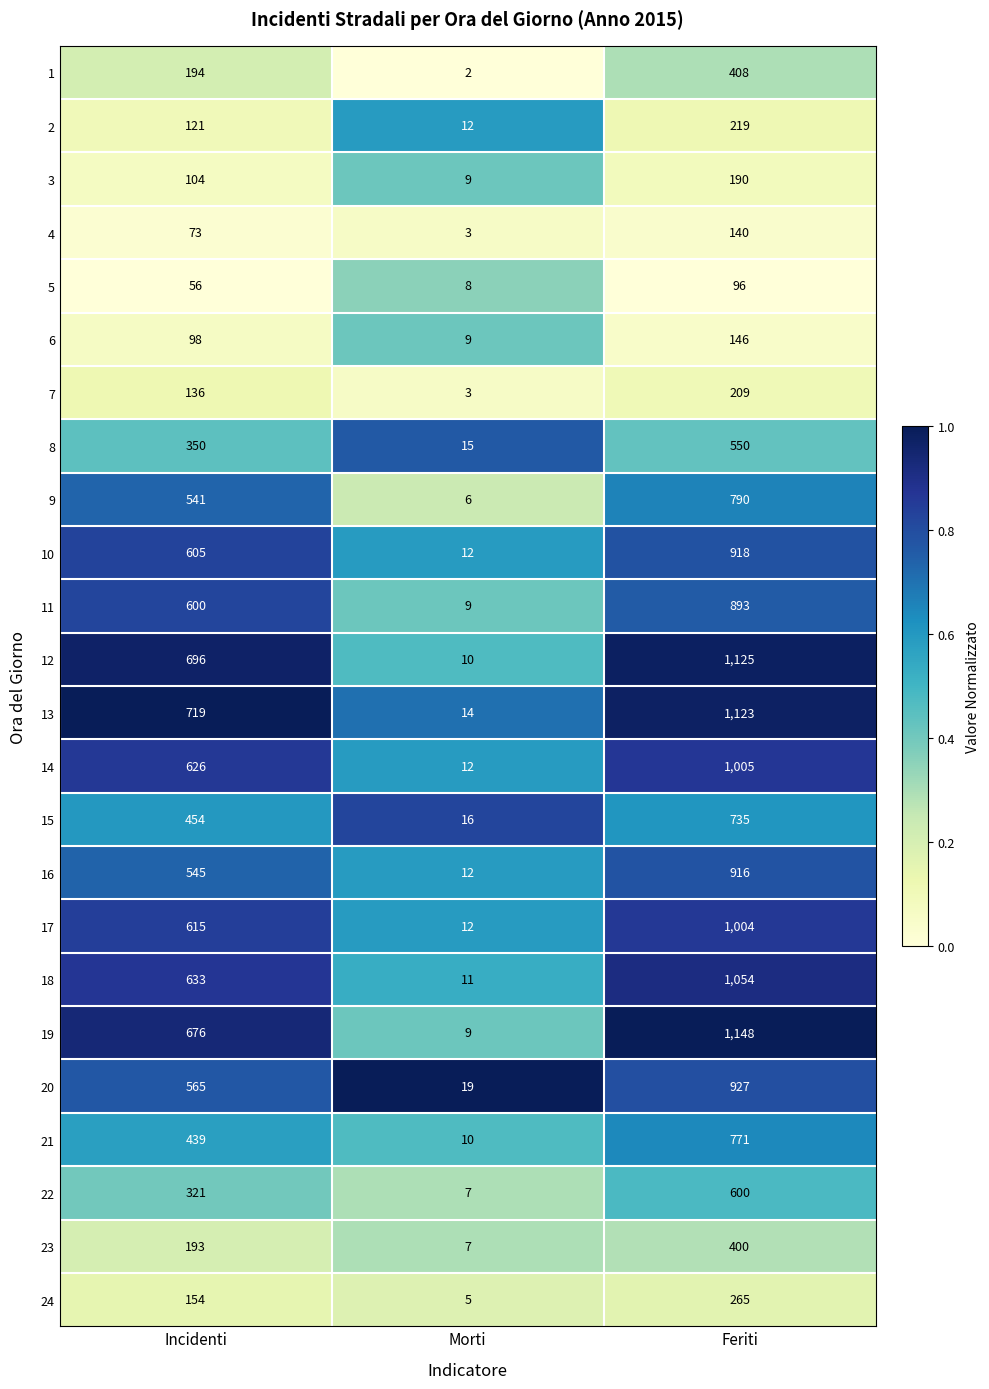

At which category does the chart reach its peak across all series?

Feriti